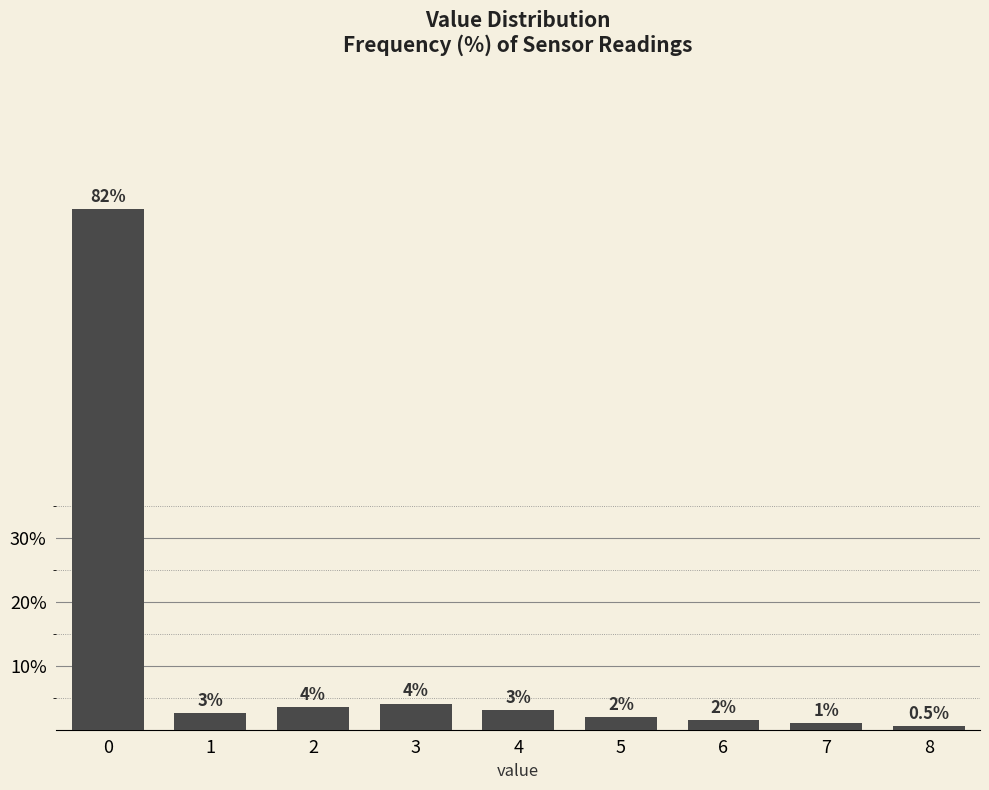

List the labels in order of value, largest first.

0, 3, 2, 4, 1, 5, 6, 7, 8